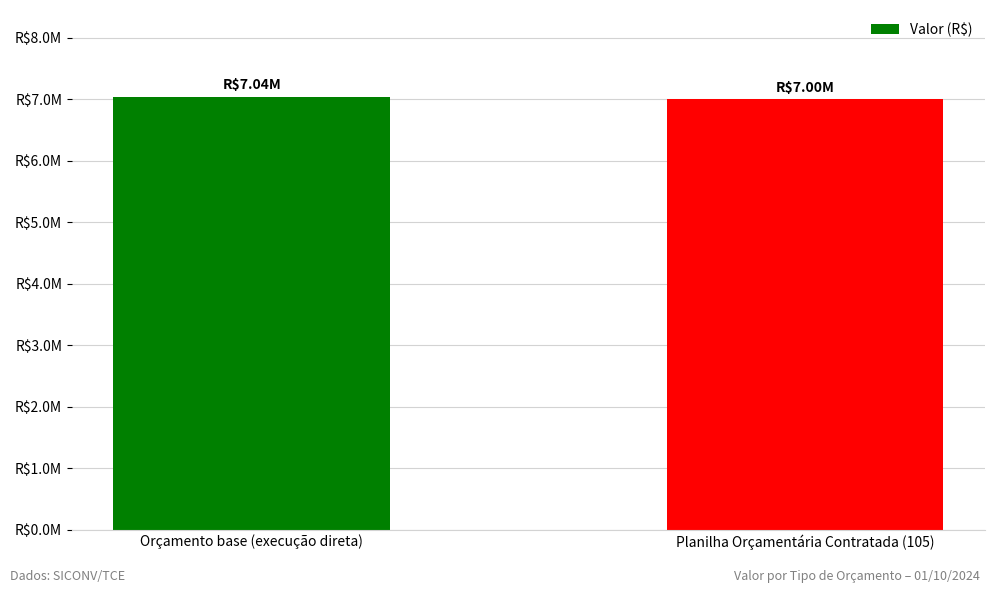

Does the chart contain any negative values?

No